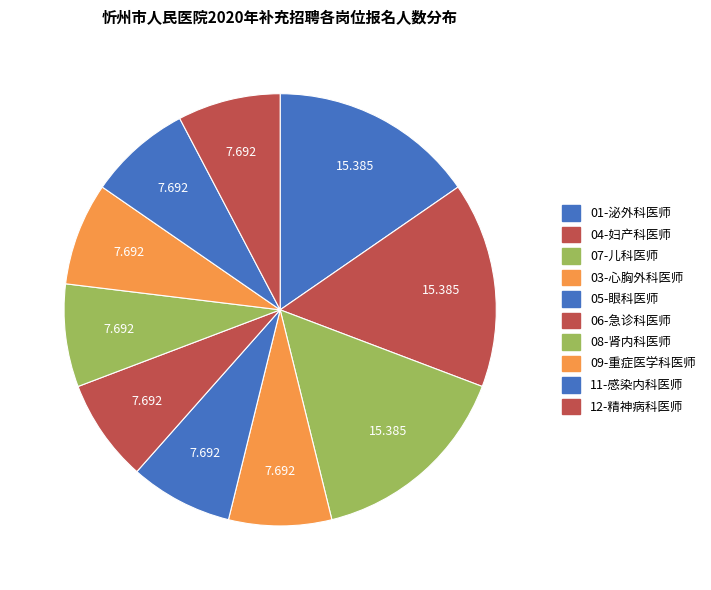

Rank the categories by value from highest to lowest.

01-泌外科医师, 04-妇产科医师, 07-儿科医师, 03-心胸外科医师, 05-眼科医师, 06-急诊科医师, 08-肾内科医师, 09-重症医学科医师, 11-感染内科医师, 12-精神病科医师